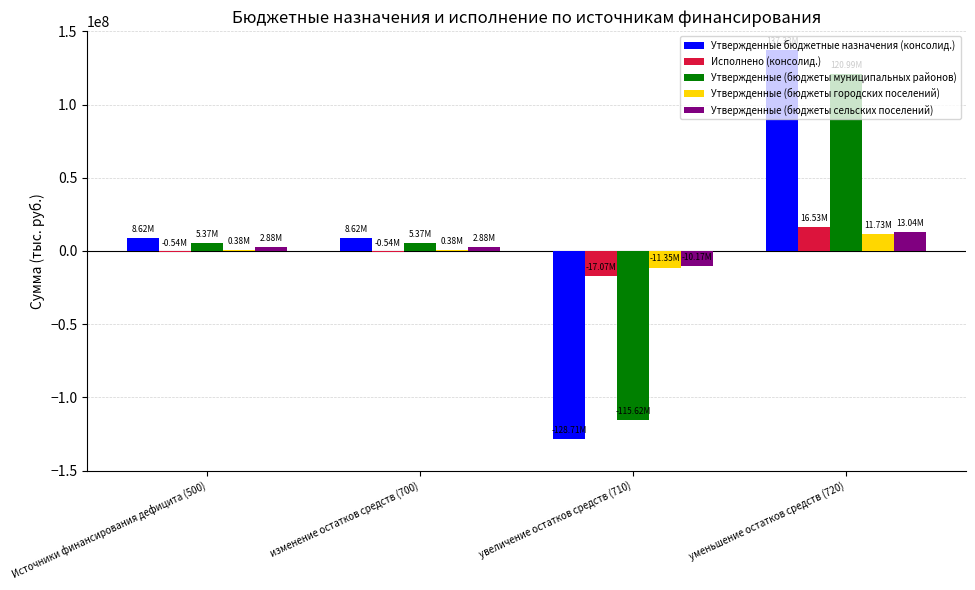

Which label corresponds to the largest value in the chart?

уменьшение остатков средств (720)